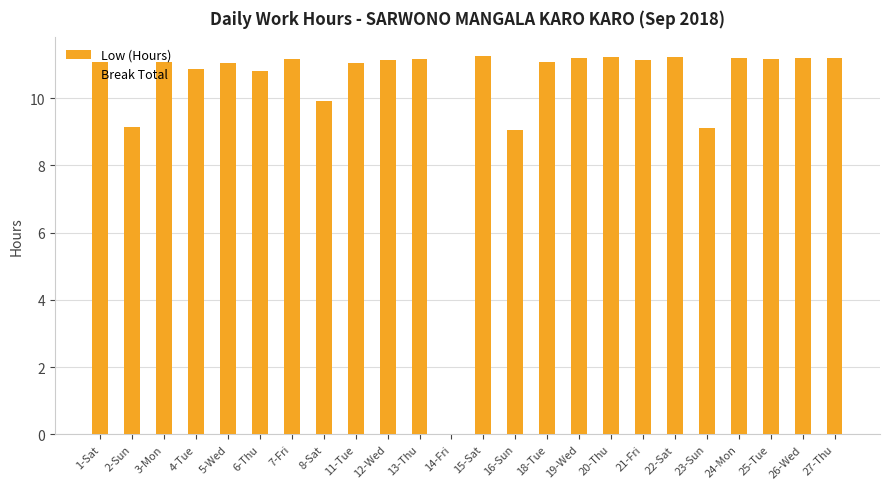

The chart shows a value of 9.1 at 16-Sun. True or false?

True